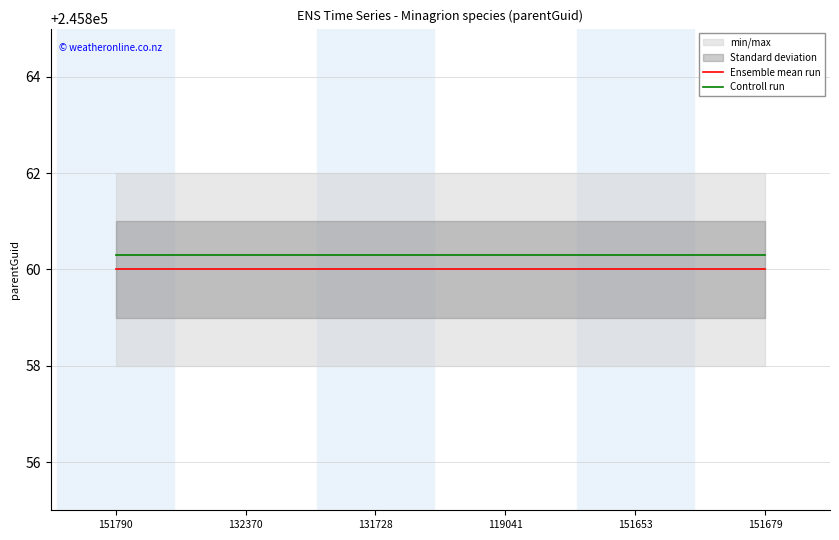

How many lines are shown in the chart?

2